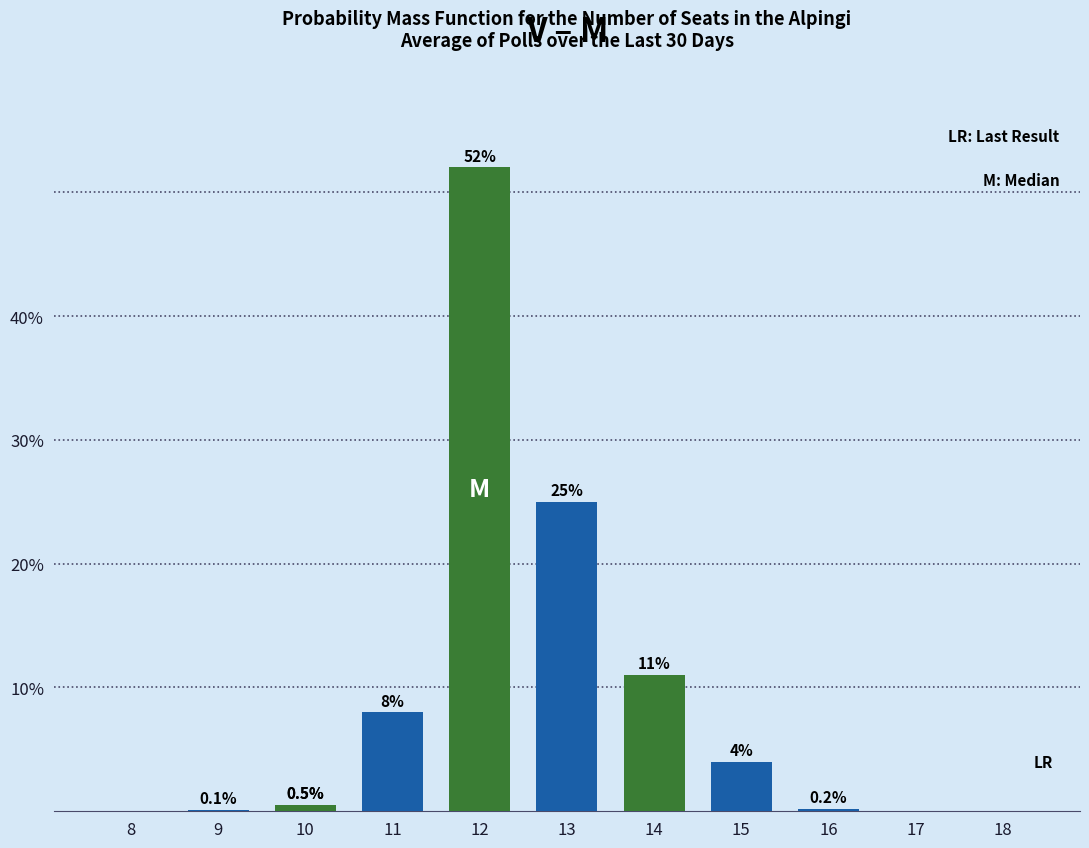

Read the Coupon (Blue) value at 13.

0.2